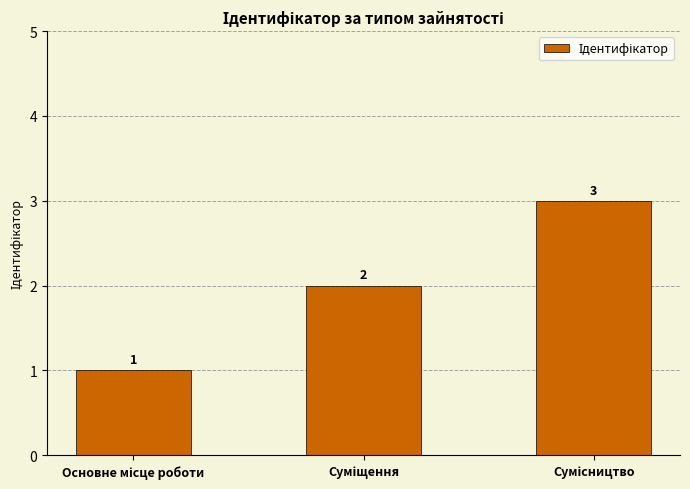

What is the sum of all values?

6